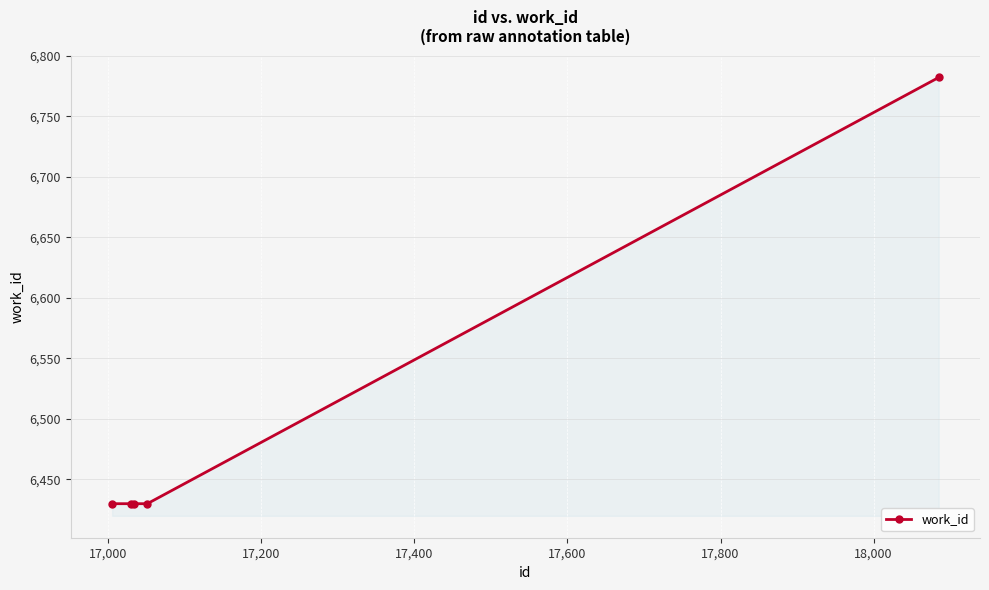

What is the difference between the maximum and minimum values?

352